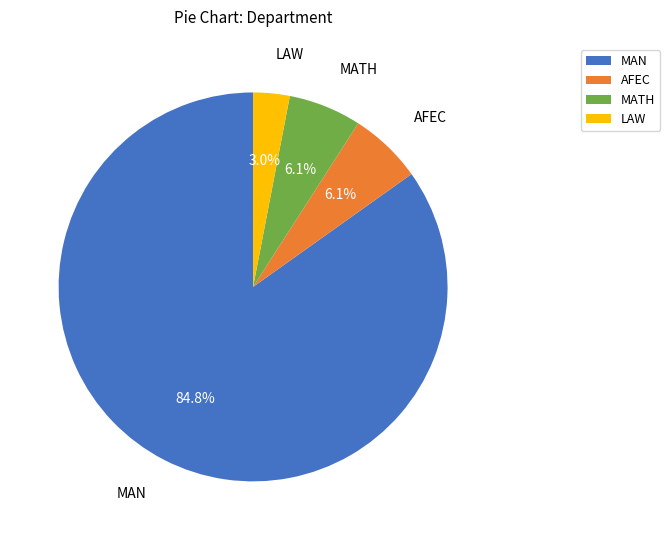

Combined, do LAW and MATH account for over 50%?

No